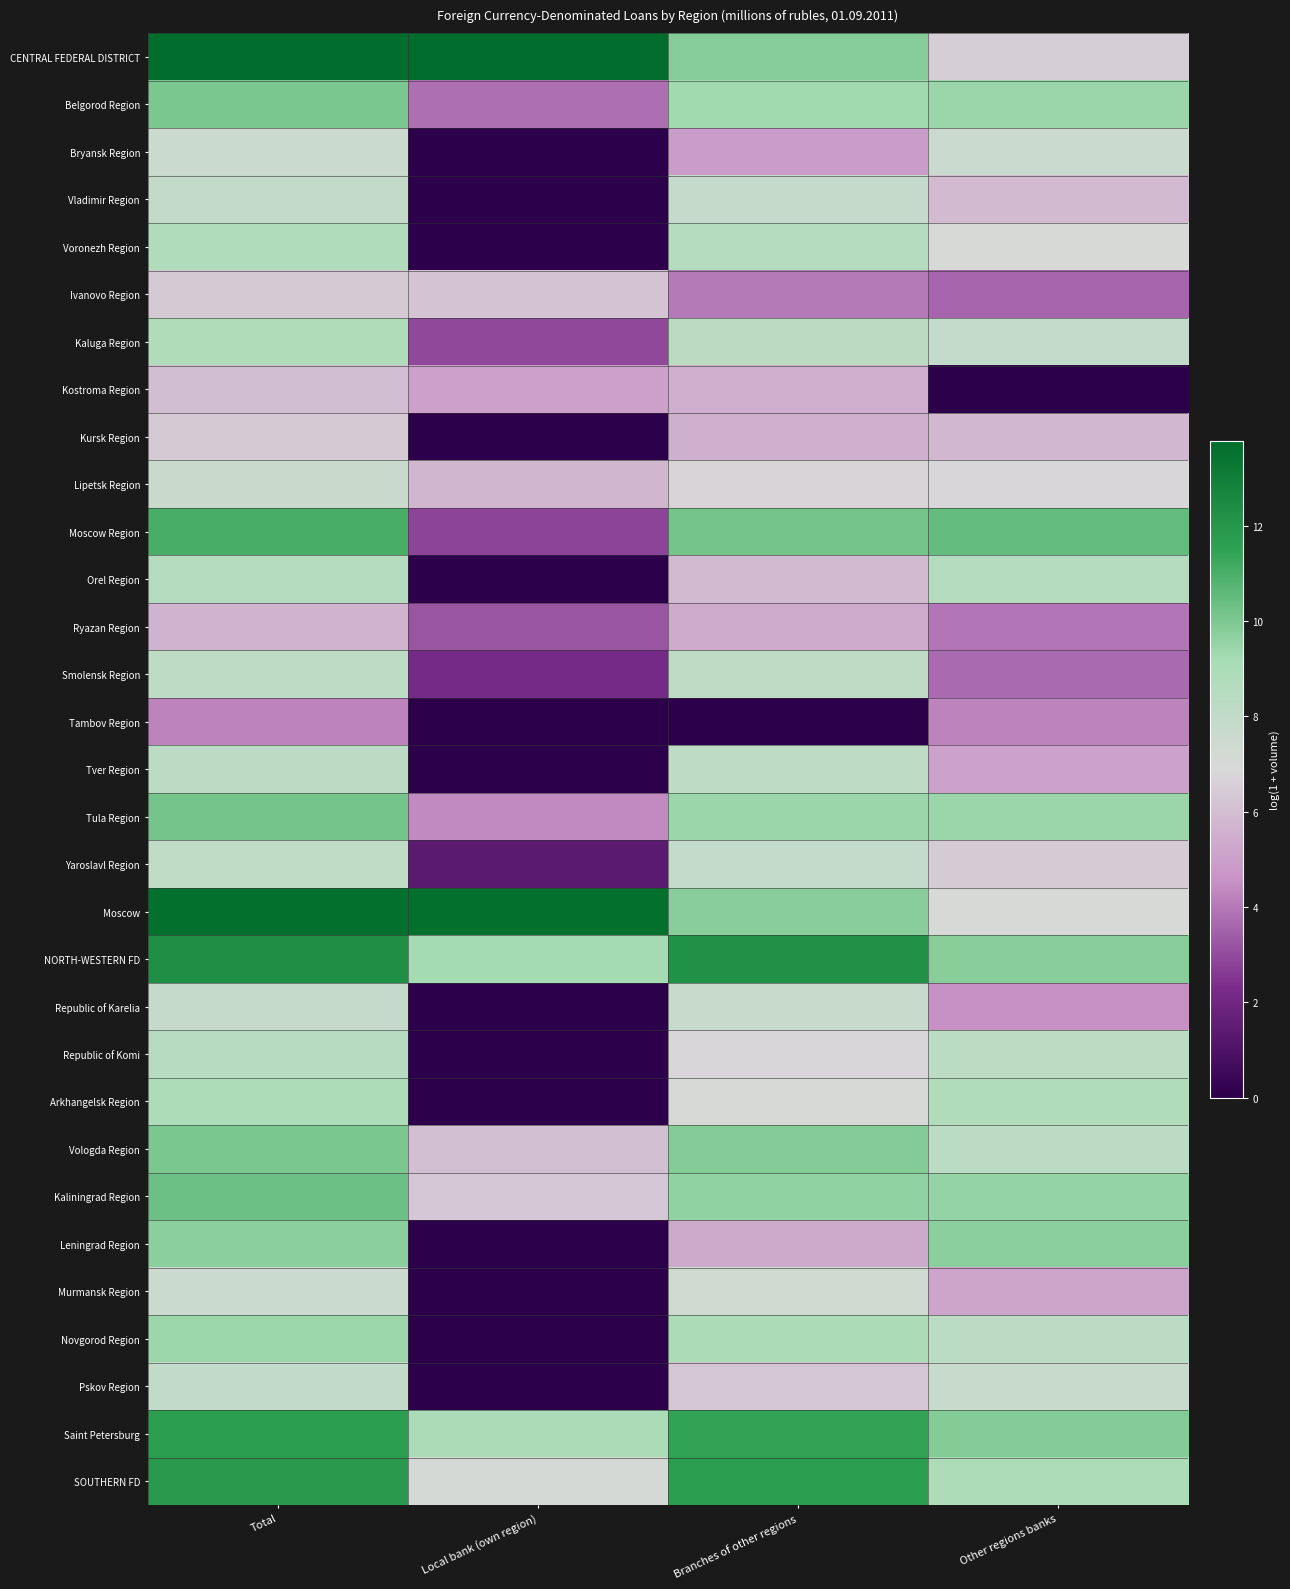

What is the total value across all series at Total?

276.8